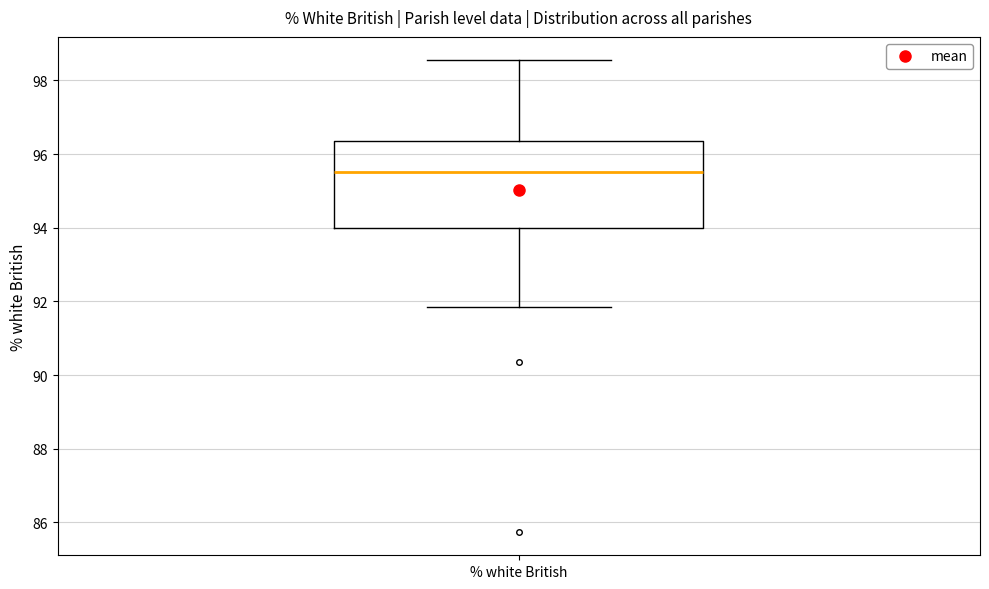

Where does the upper whisker of the box for % white British end on the y-axis? The values are not printed on the chart, so give them approximately, as read against the axis.

98.6